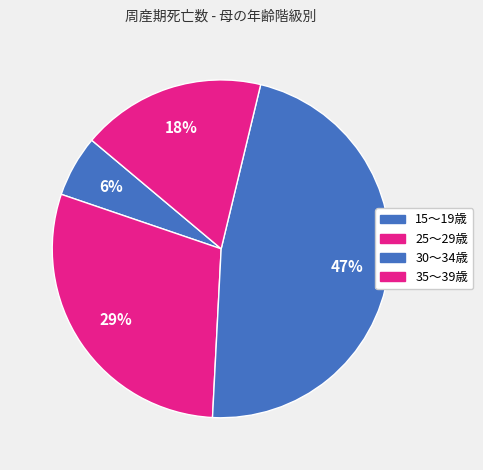

Combined, do 30～34歳 and 25～29歳 account for over 50%?

Yes